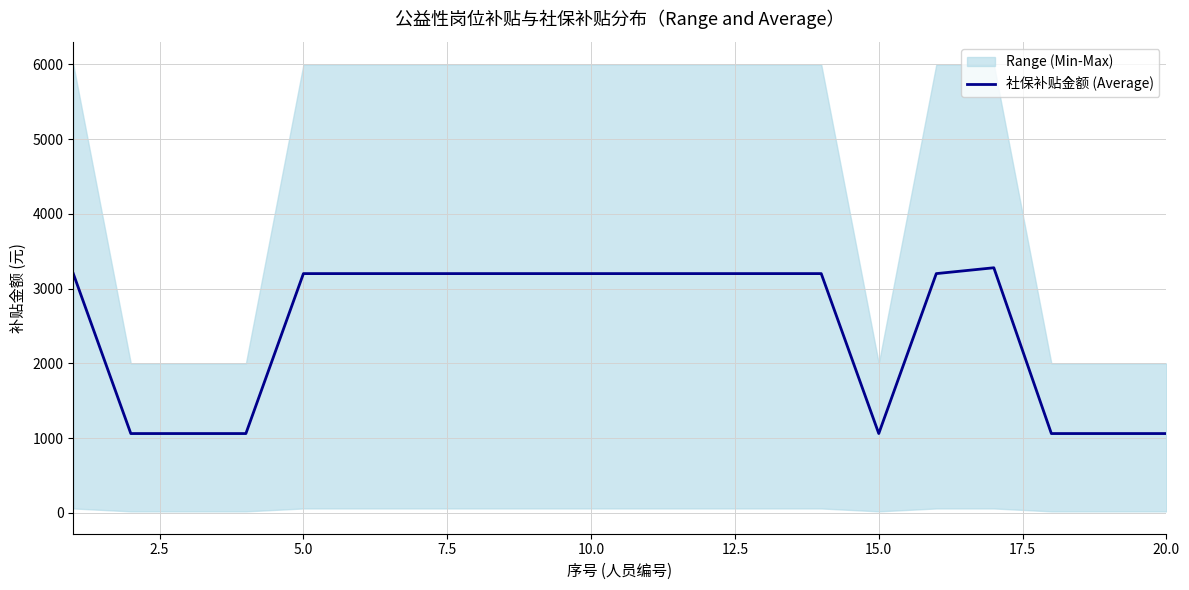

How many lines are shown in the chart?

1